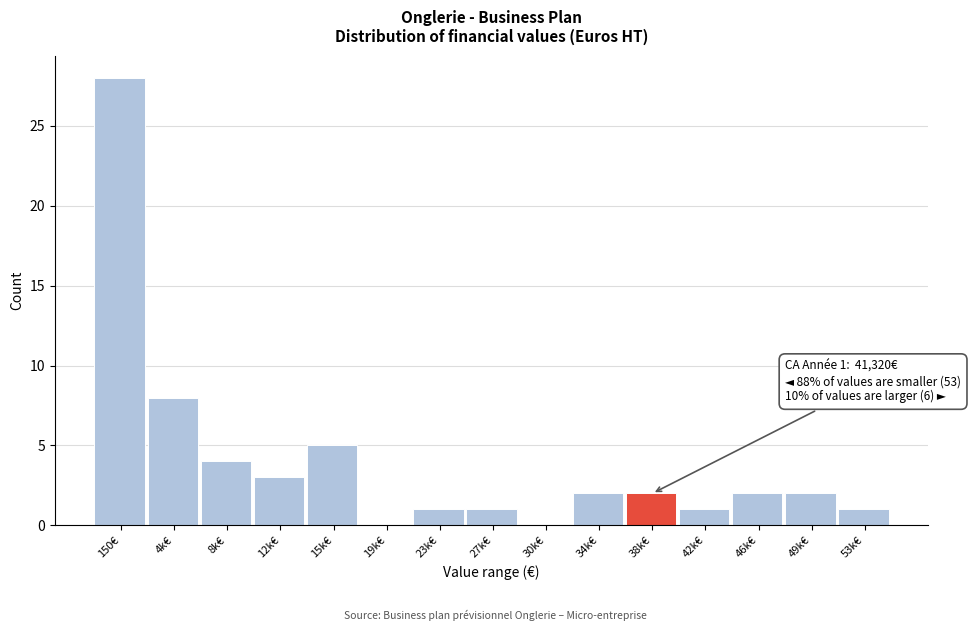

Reading left to right, what are all the values shown in this chart?

150€=28	4k€=8	8k€=4	12k€=3	15k€=5	19k€=0	23k€=1	27k€=1	30k€=0	34k€=2	38k€=2	42k€=1	46k€=2	49k€=2	53k€=1